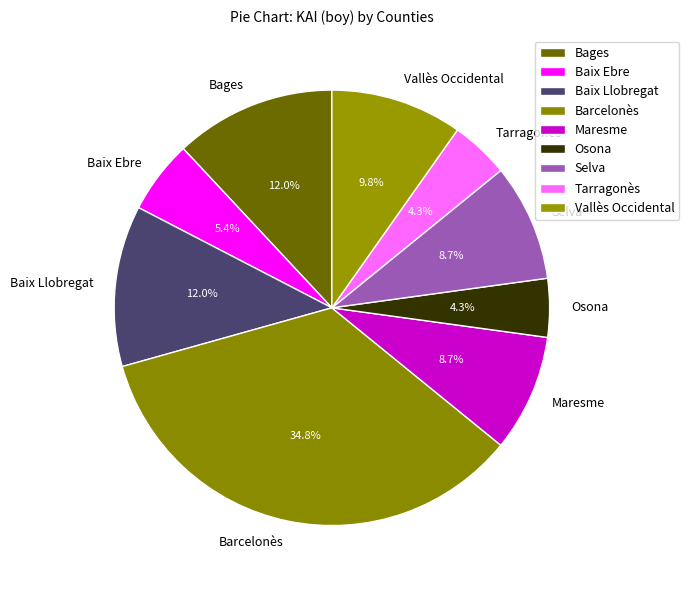

Which category has the biggest portion of the pie?

Barcelonès